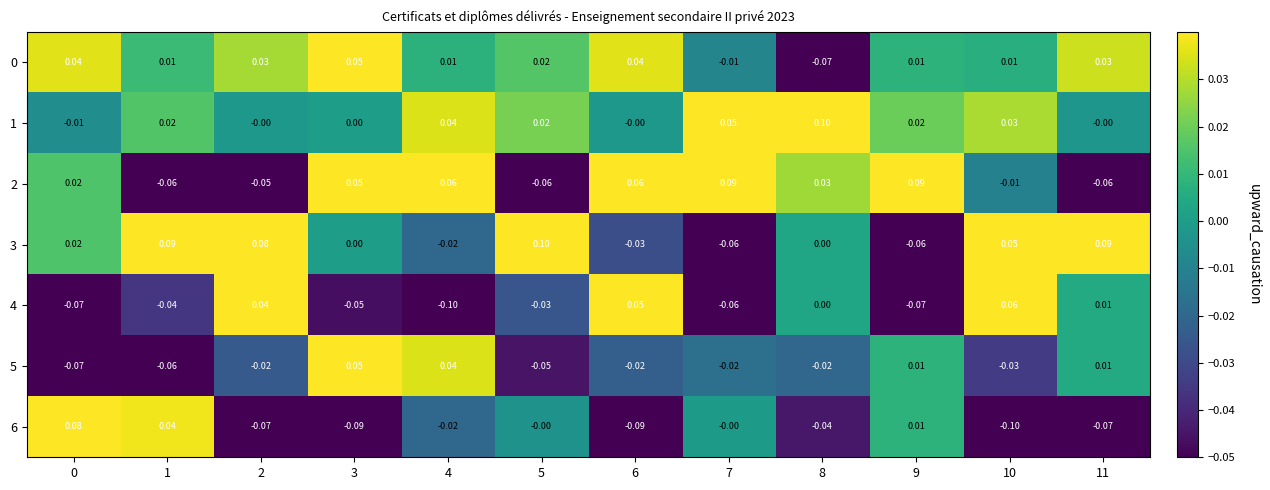

How many data points in 1 are less than 0?

1